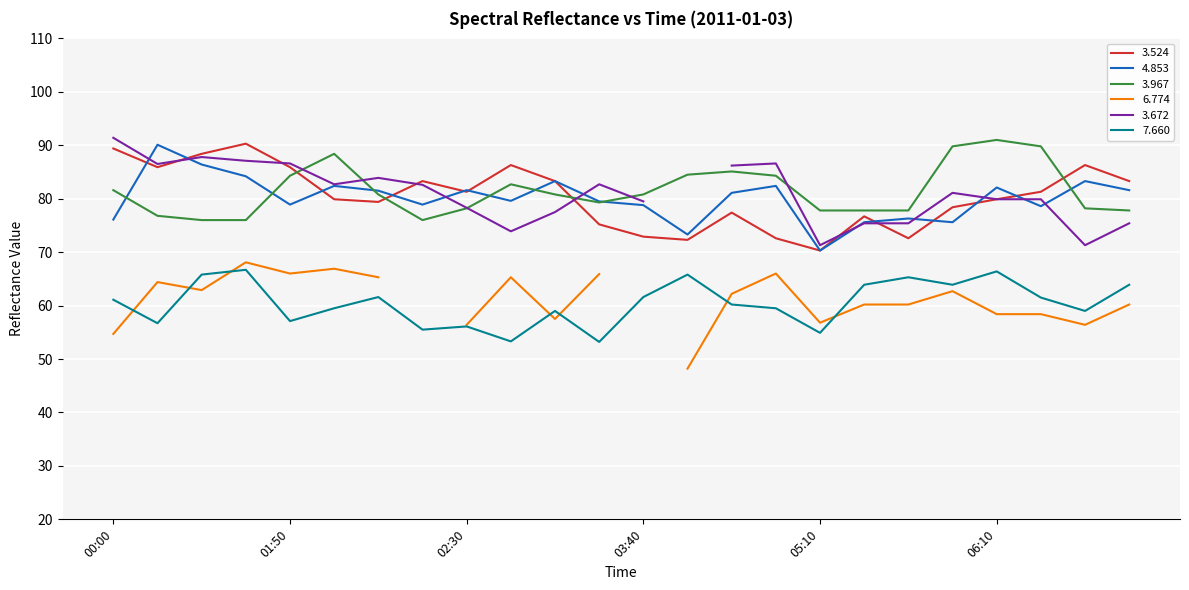

What is the sum of all   3.524 values?

1932.6